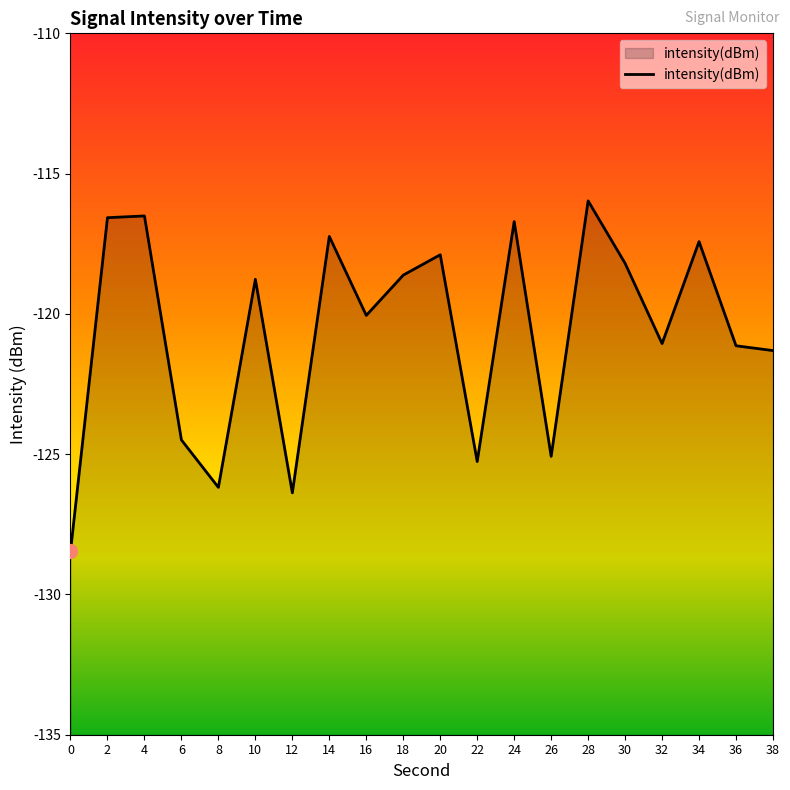

List the labels in order of value, smallest first.

0, 12, 8, 22, 26, 6, 38, 36, 32, 16, 10, 18, 30, 20, 34, 14, 24, 2, 4, 28